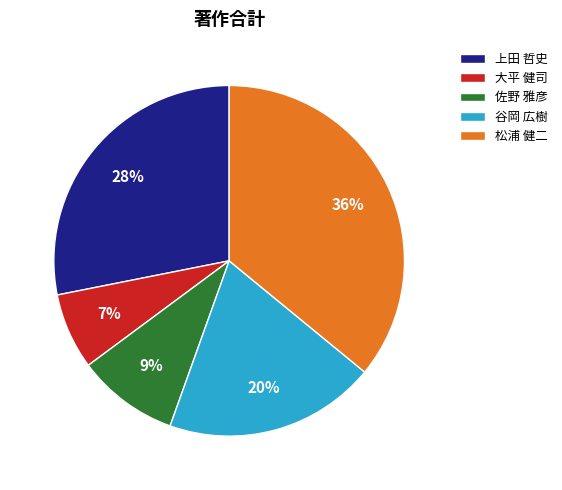

Count the number of slices in the pie.

5